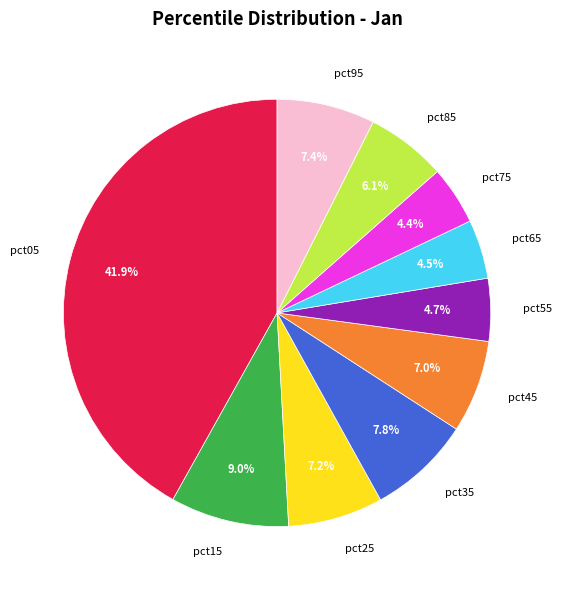

Count the number of slices in the pie.

10